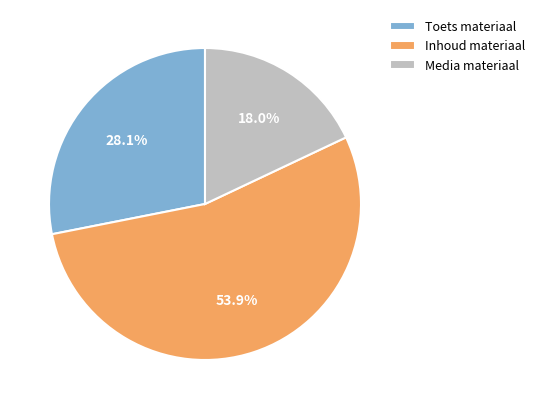

Rank the categories by value from highest to lowest.

Inhoud materiaal, Toets materiaal, Media materiaal